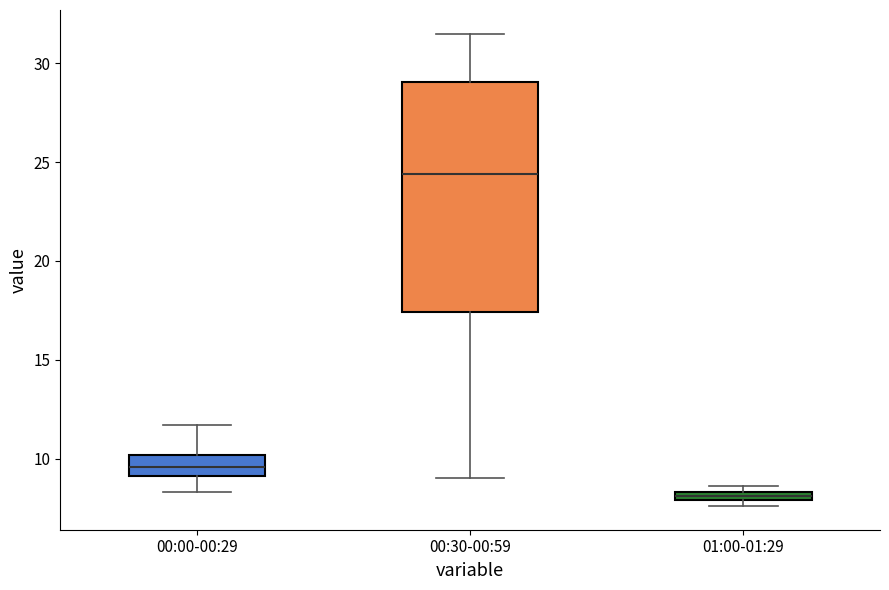

Where does the lower whisker of the box for 00:00-00:29 end on the y-axis? The values are not printed on the chart, so give them approximately, as read against the axis.

8.5